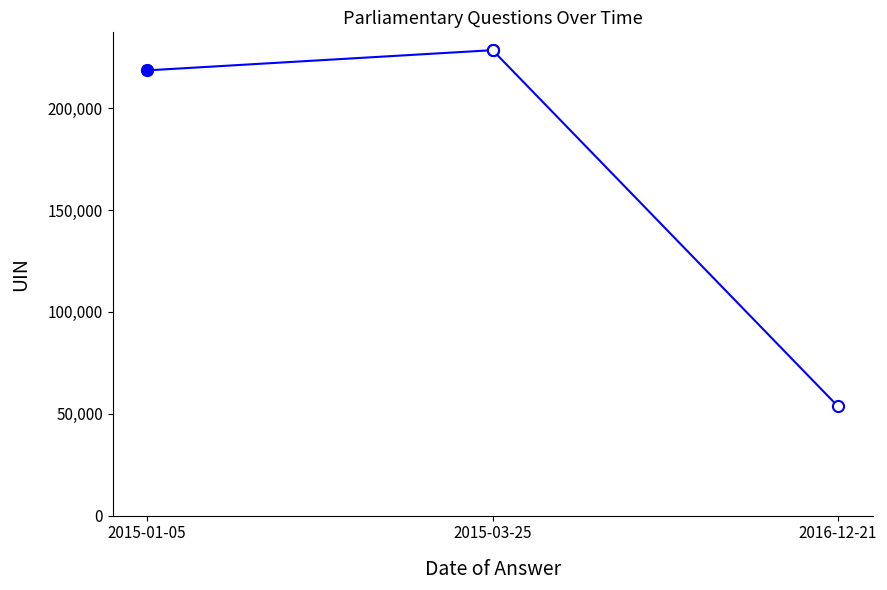

The chart shows a value of 228536 at 2015-03-25. True or false?

True